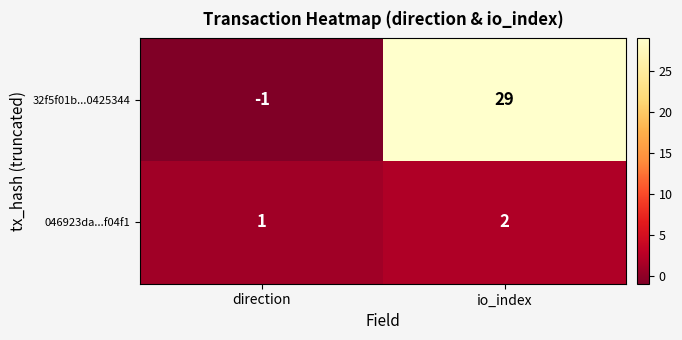

Which series has the largest range (max minus min)?

32f5f01b...0425344